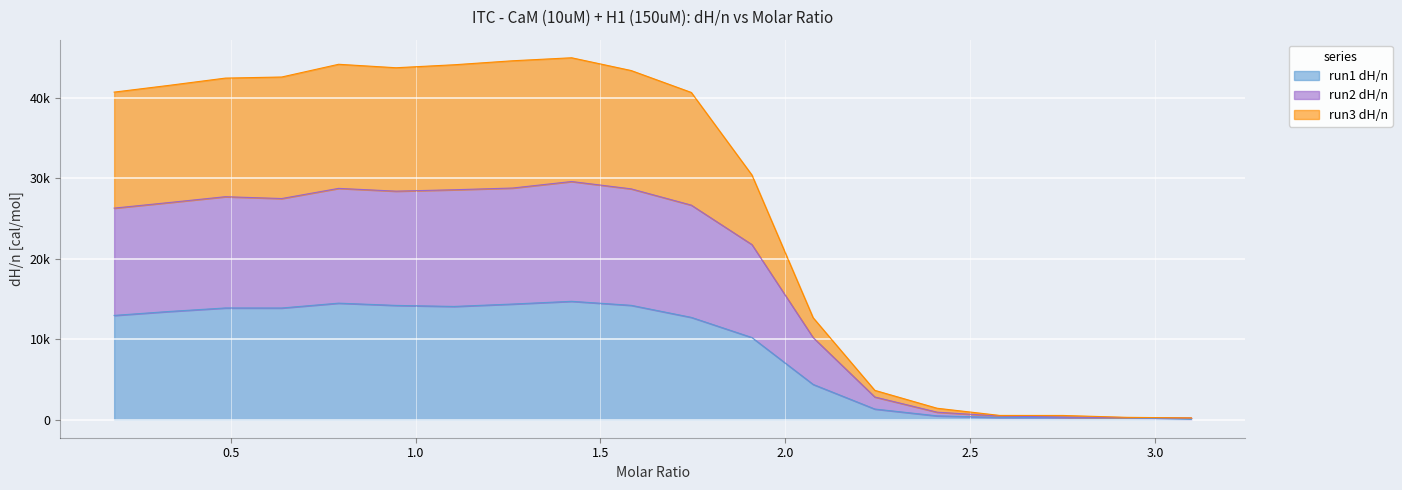

Is it true that run1 dH/n equals 14692.0 at 1.42197?

True